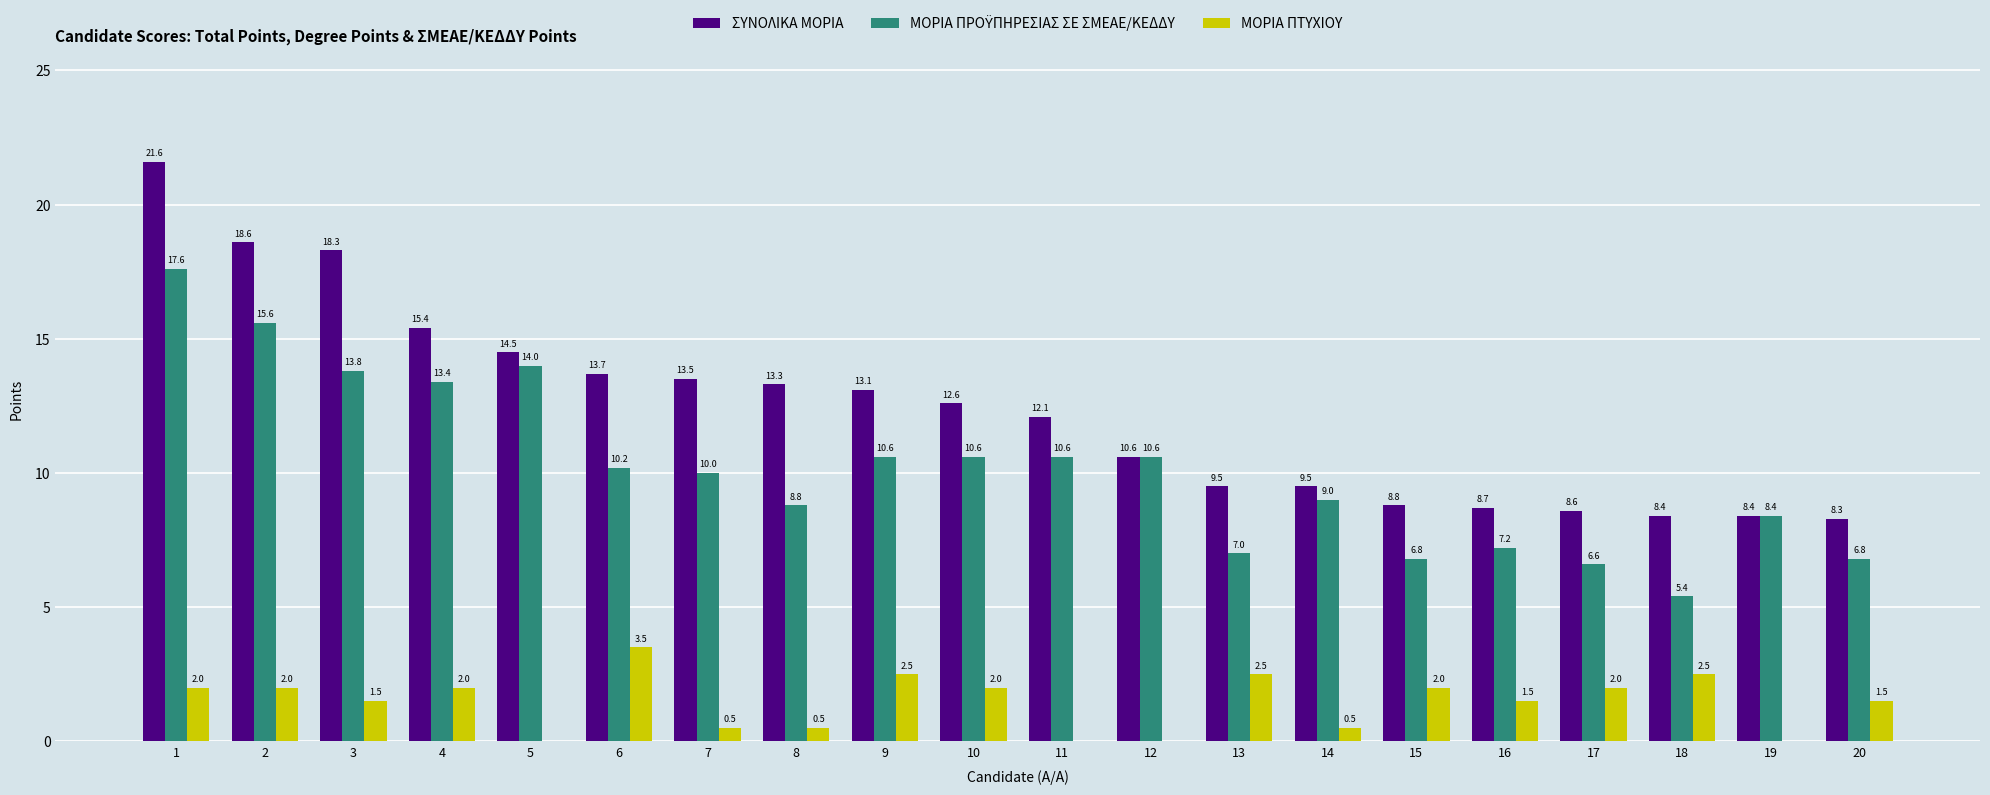

Count the ΜΟΡΙΑ ΠΤΥΧΙΟΥ values in the range 0 to 2.

16